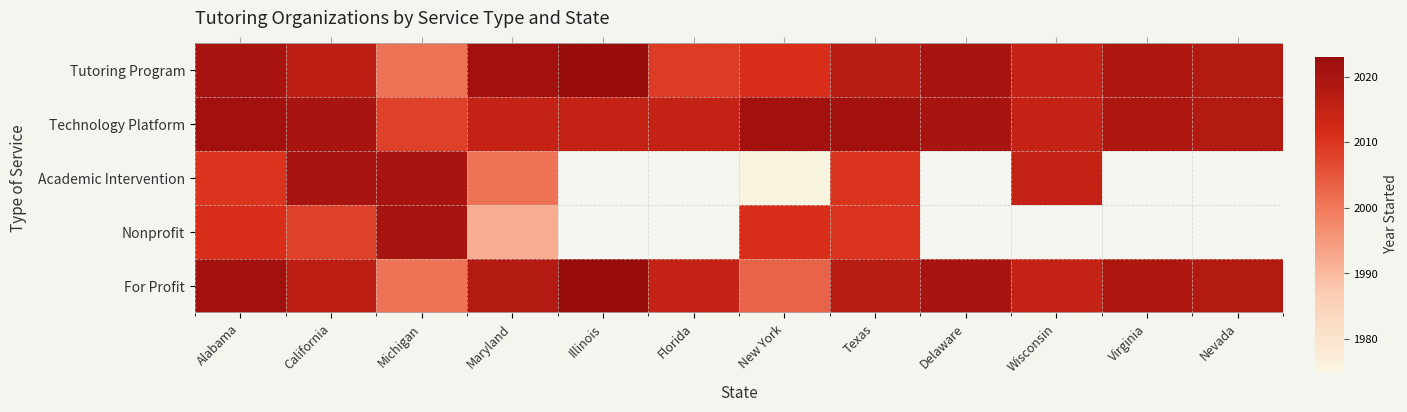

How many values in the Tutoring Program series are below 2018?

6